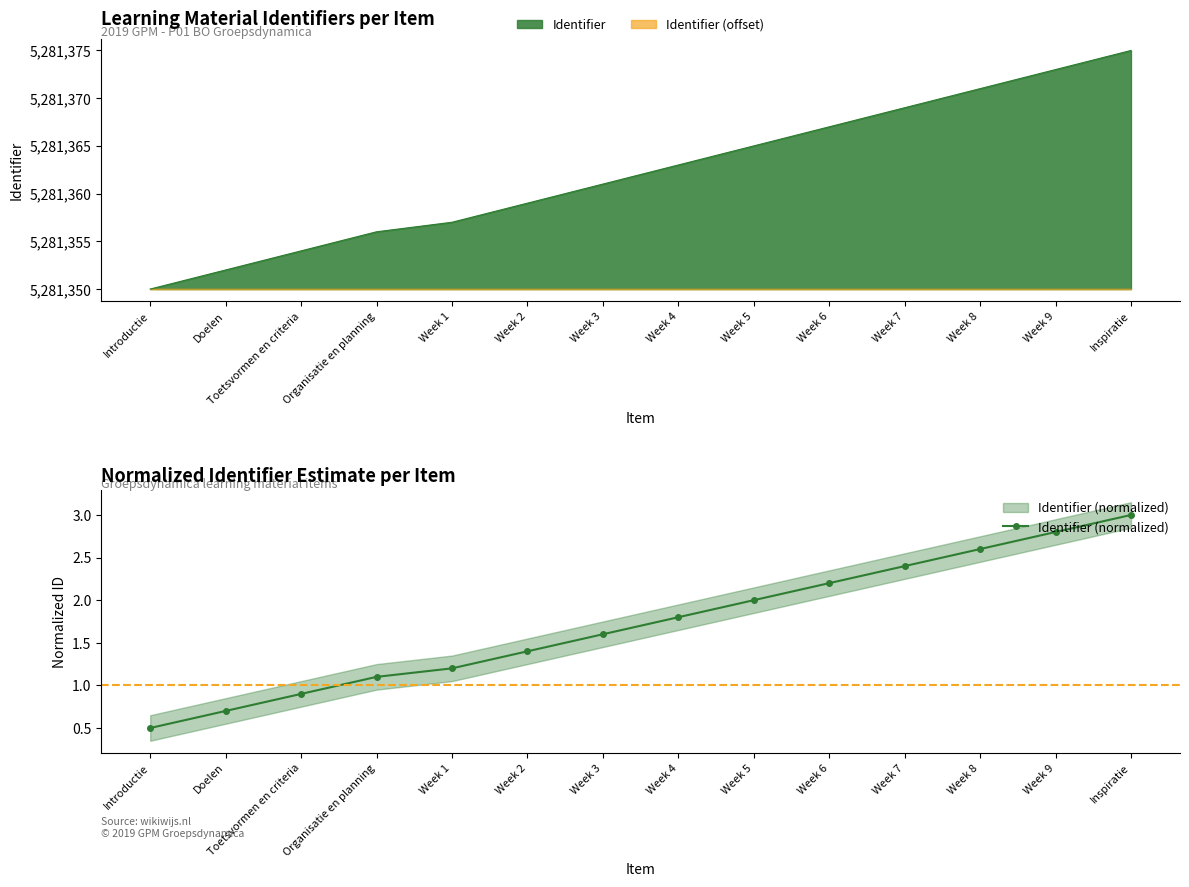

Rank the categories by value from lowest to highest.

Introductie, Doelen, Toetsvormen en criteria, Organisatie en planning, Week 1, Week 2, Week 3, Week 4, Week 5, Week 6, Week 7, Week 8, Week 9, Inspiratie